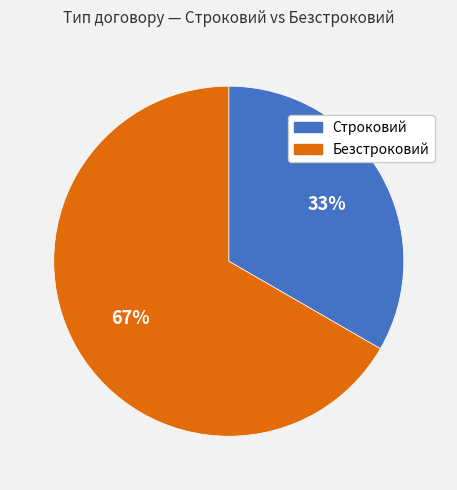

Which category has the biggest portion of the pie?

Безстроковий